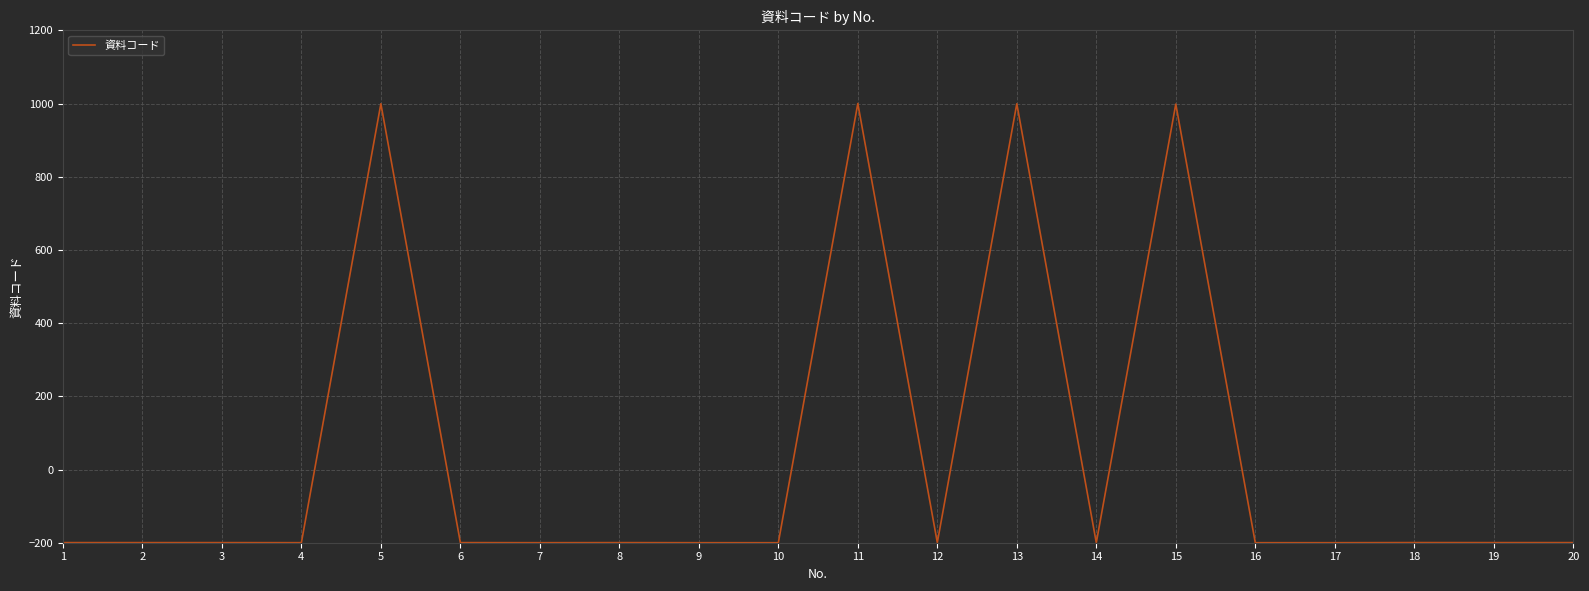

What is the greatest value displayed?

1000.0